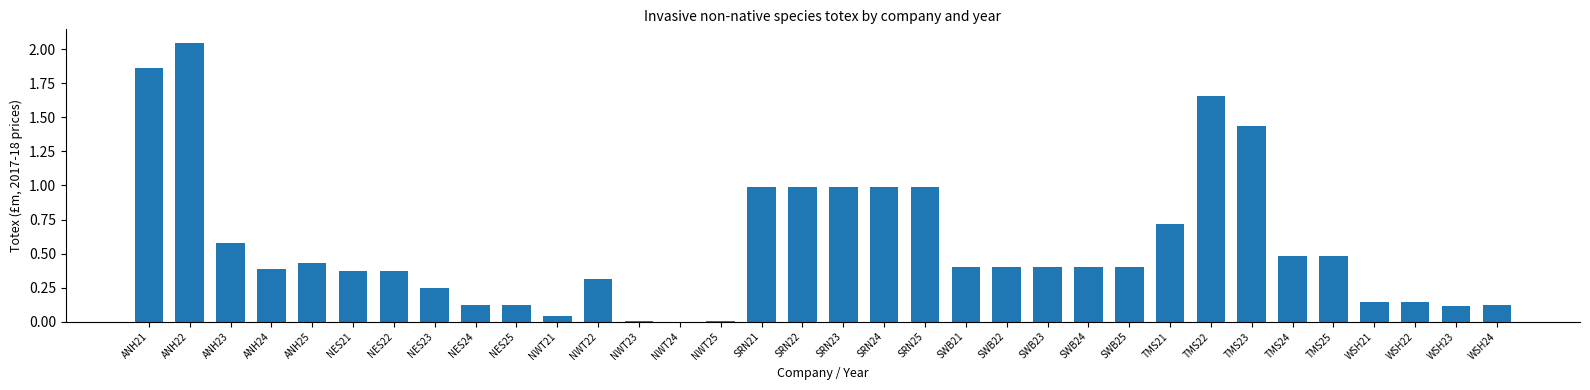

Which label corresponds to the largest value in the chart?

ANH22